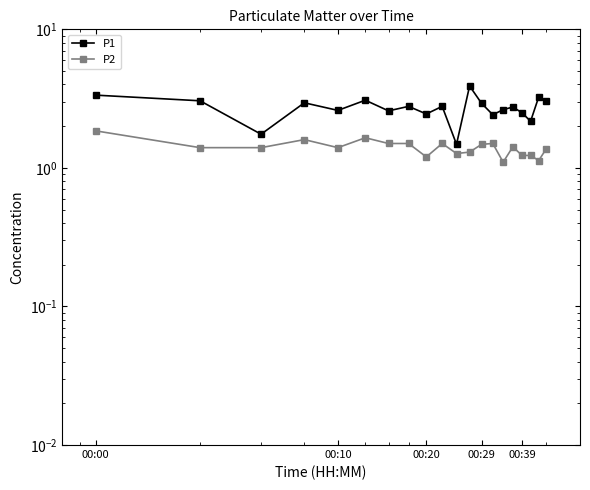

True or false: P2 and P1 cross at least once.

False